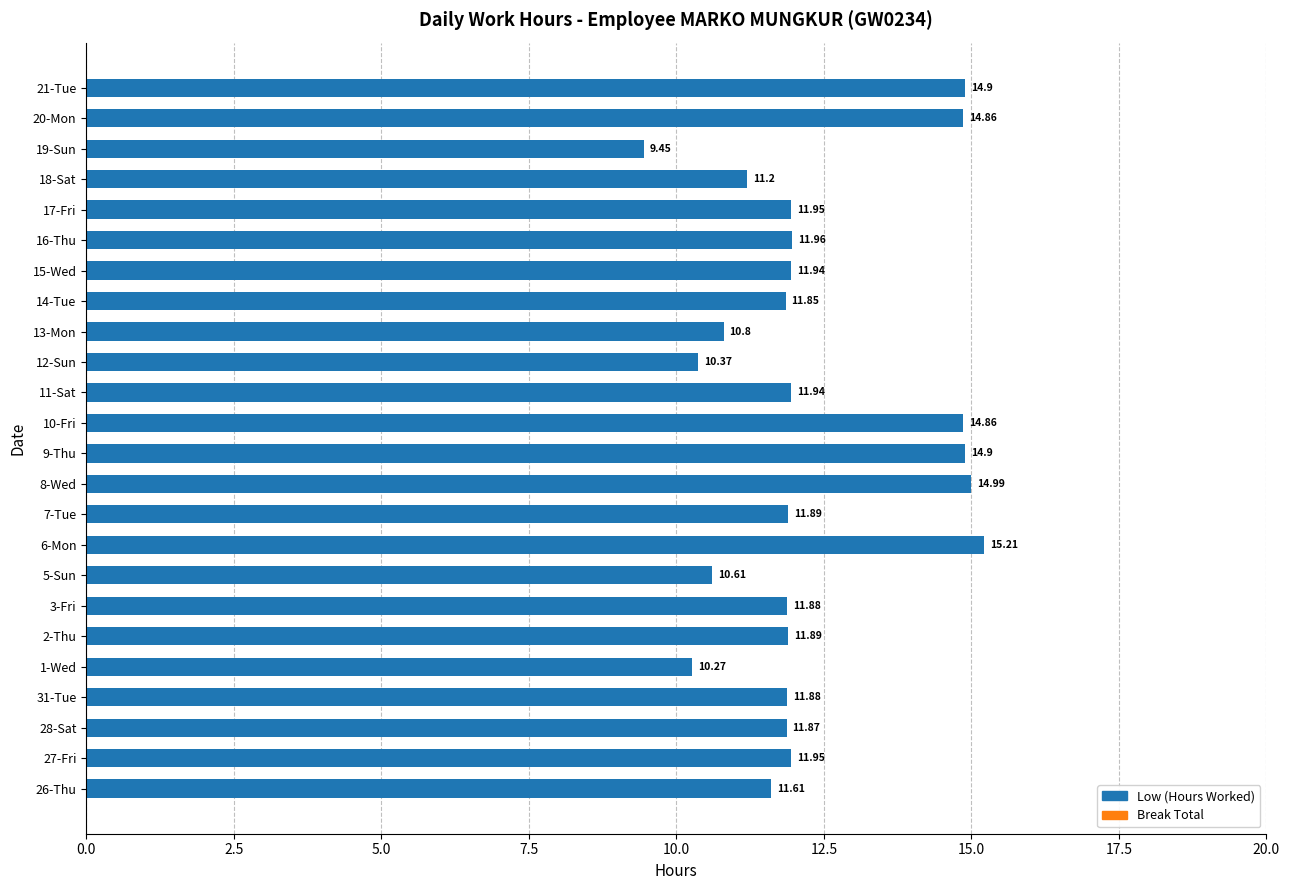

What is the change in value from 18-Sat to 20-Mon?

+3.7